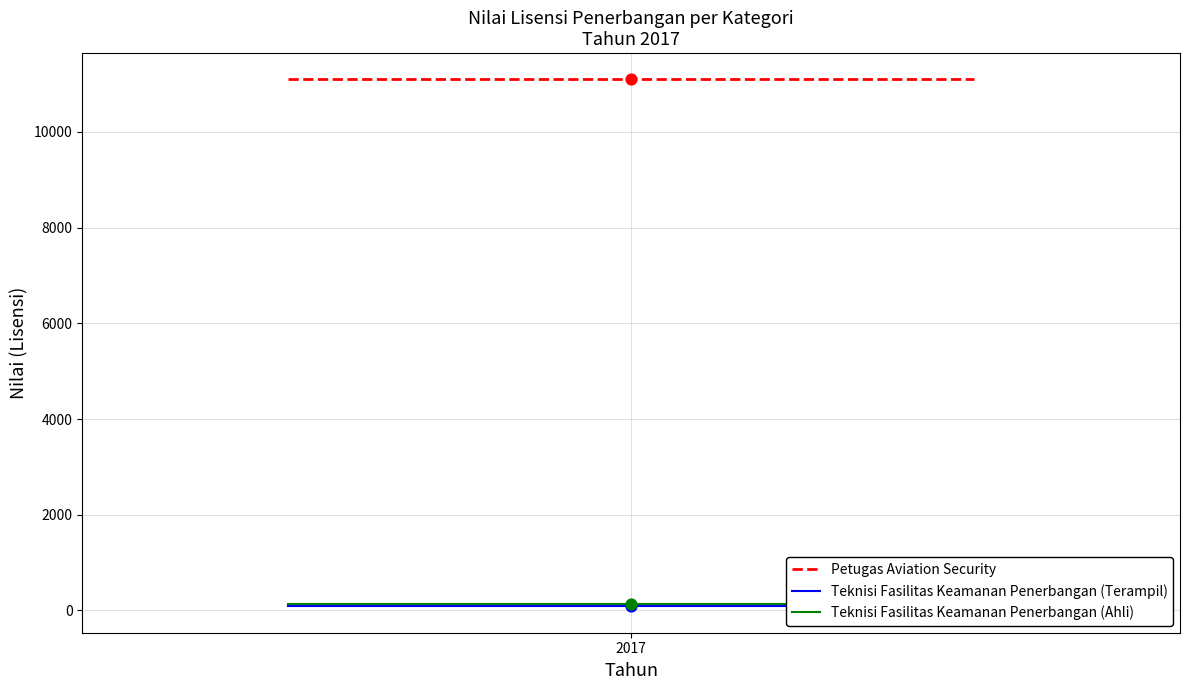

At how many categories does at least one series exceed 9543?

3